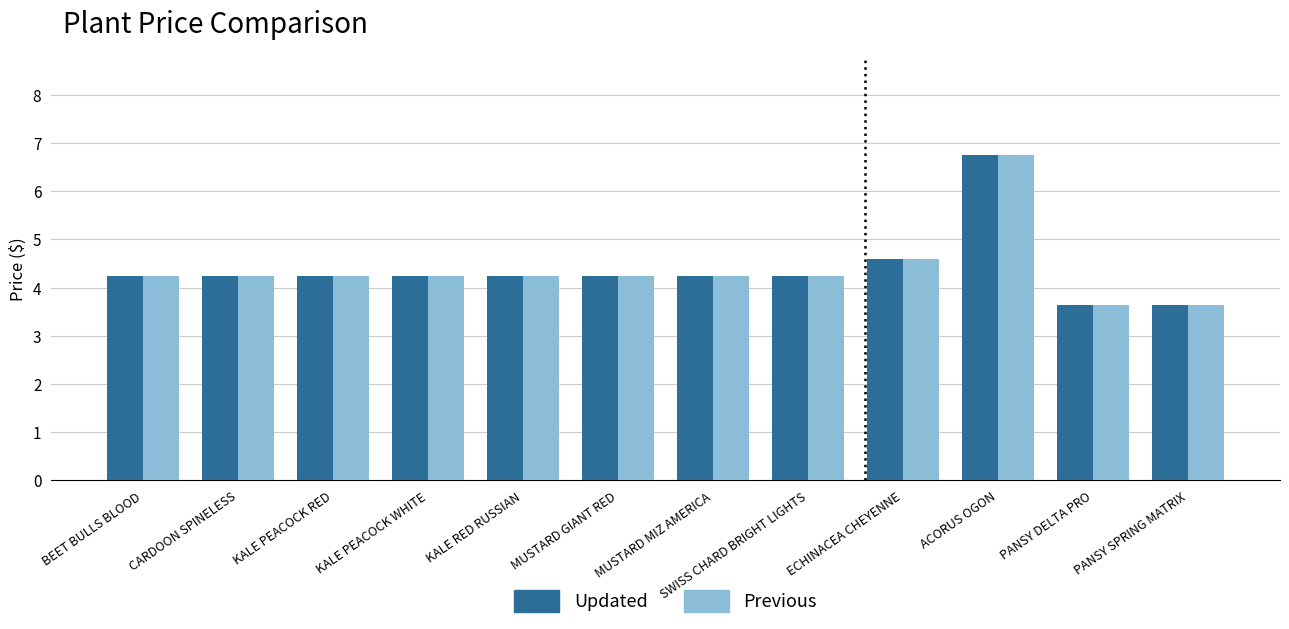

True or false: Previous has a value of 6.8 at SWISS CHARD BRIGHT LIGHTS.

False